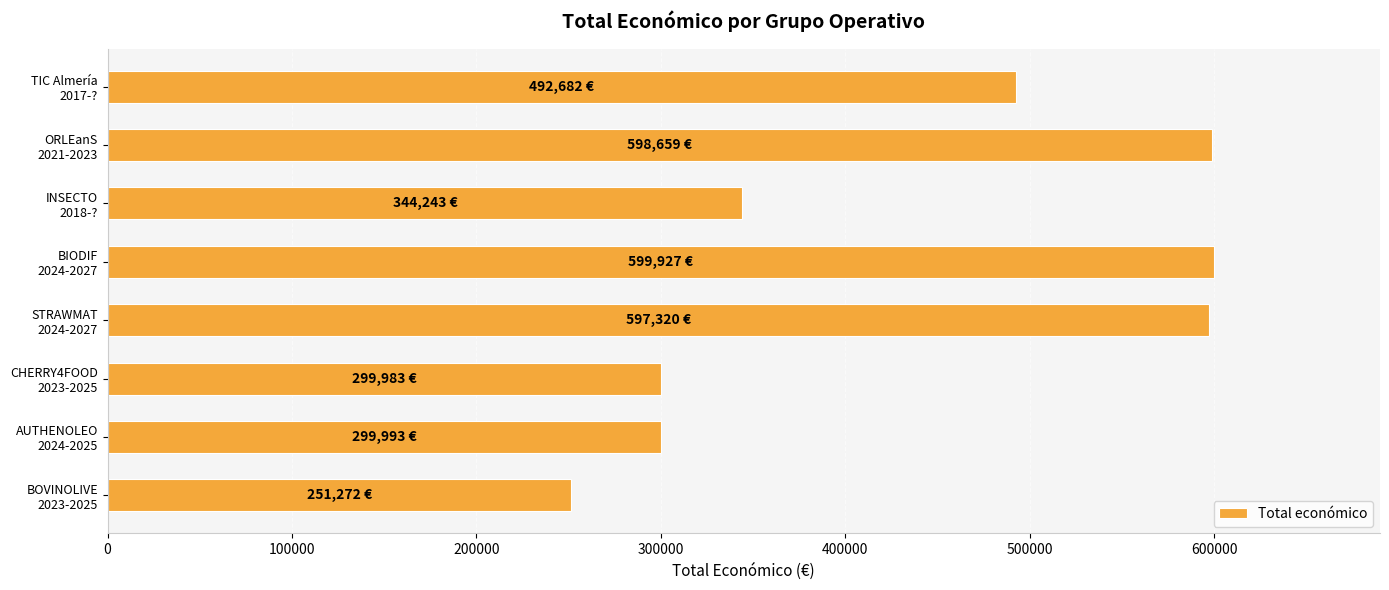

What is the difference between the maximum and minimum values?

348655